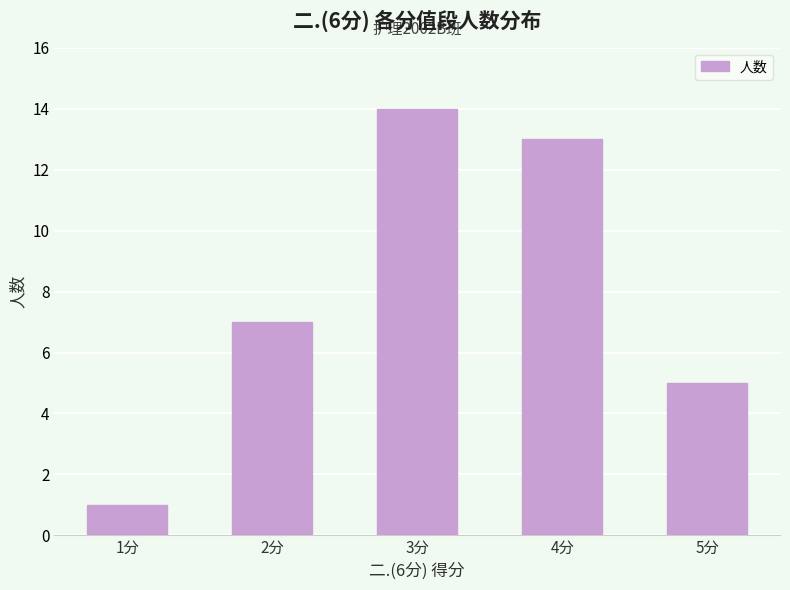

What is the label of the 4th bar from the left?

4分